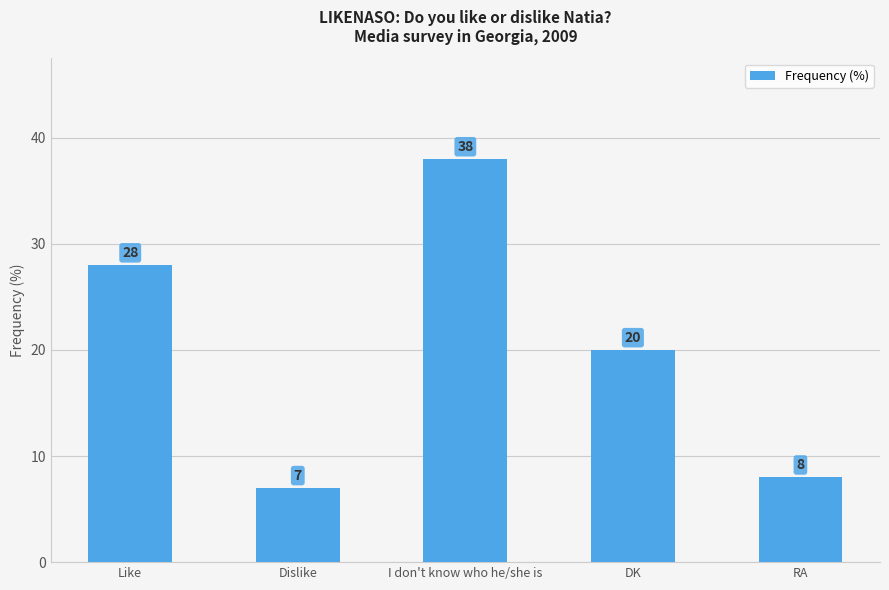

What position from the left is DK?

4